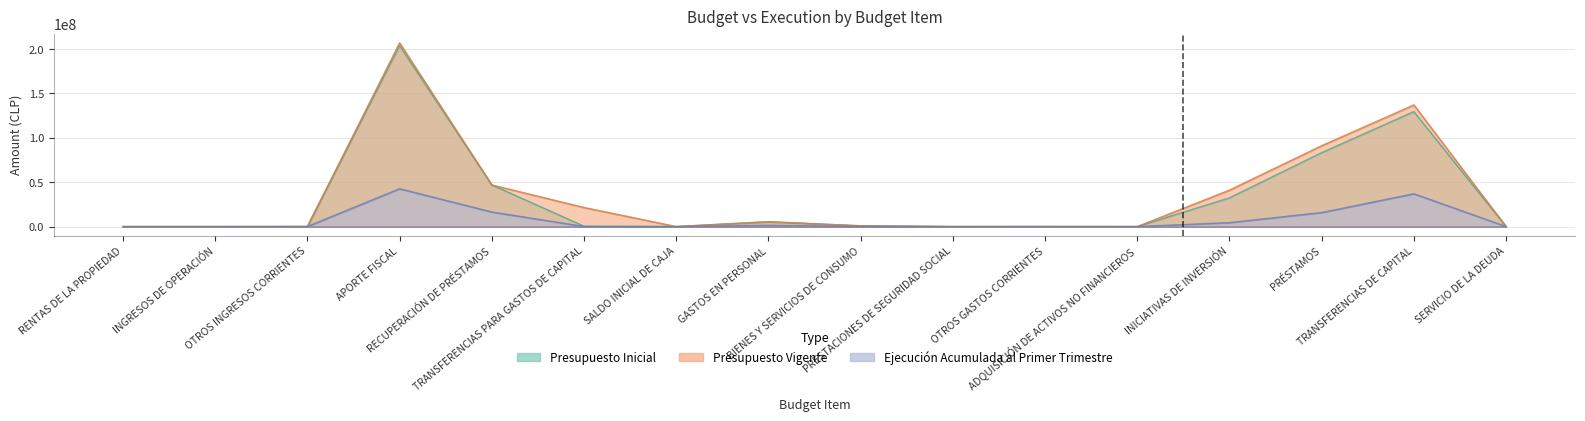

The value of Ejecución Acumulada al Primer Trimestre at OTROS GASTOS CORRIENTES is 122449. True or false?

True